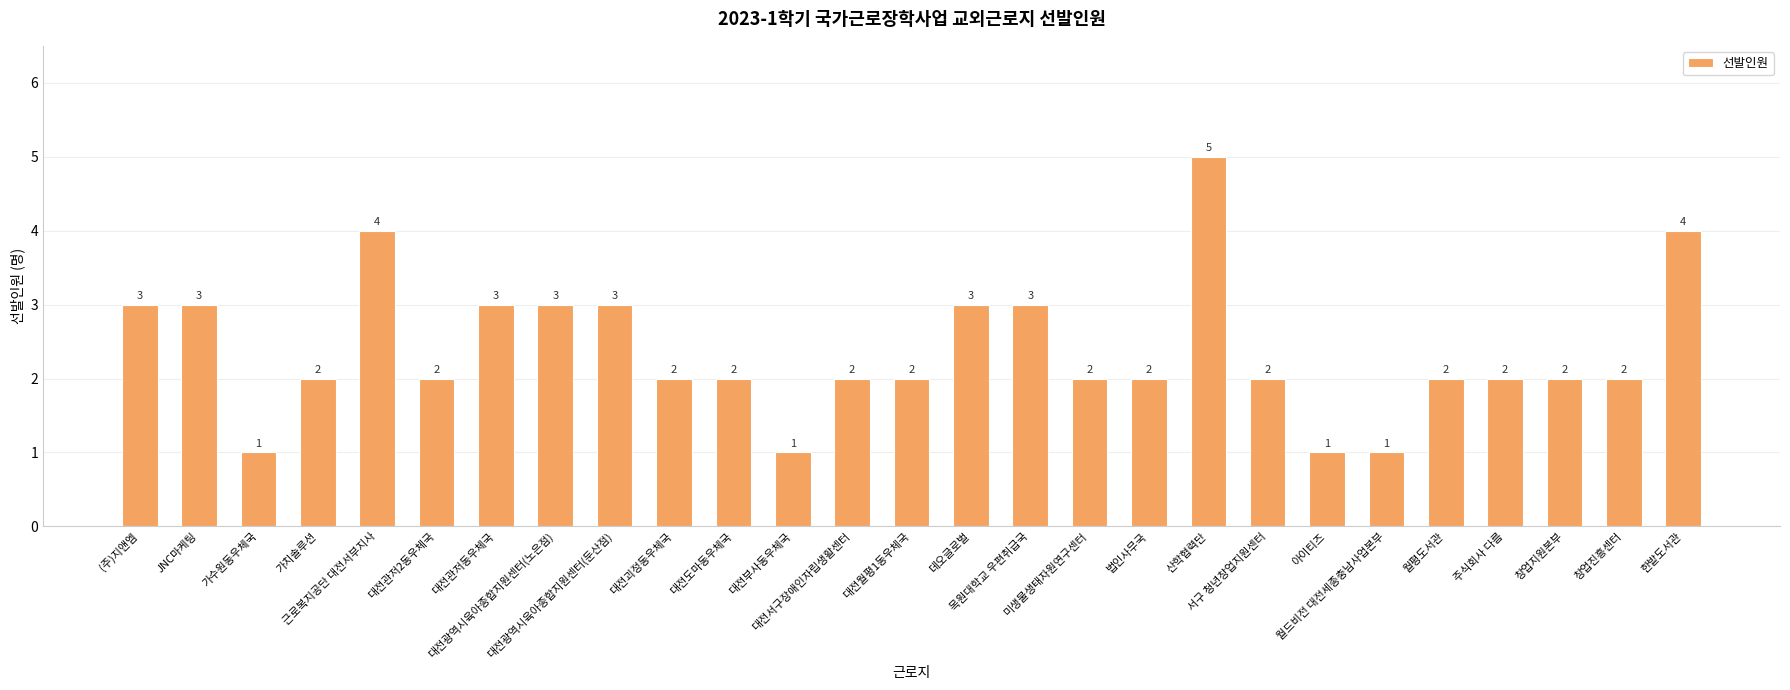

At which label does the data first exceed 2?

(주)지앤엠